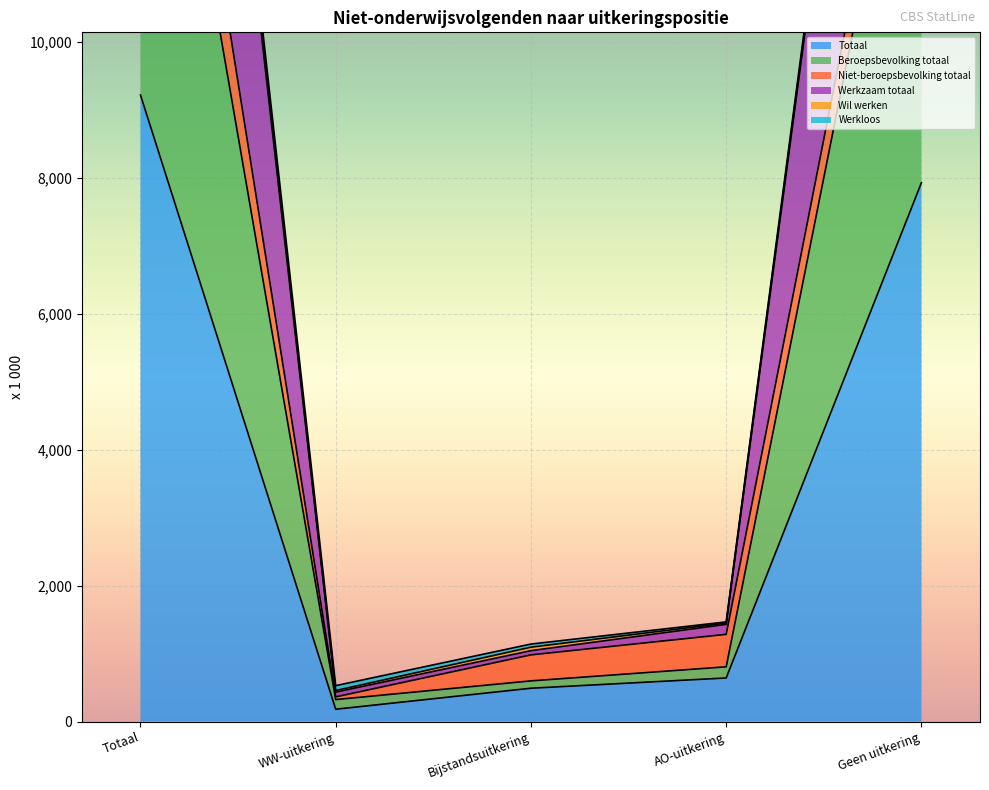

Is it true that Totaal equals 953 at AO-uitkering?

False